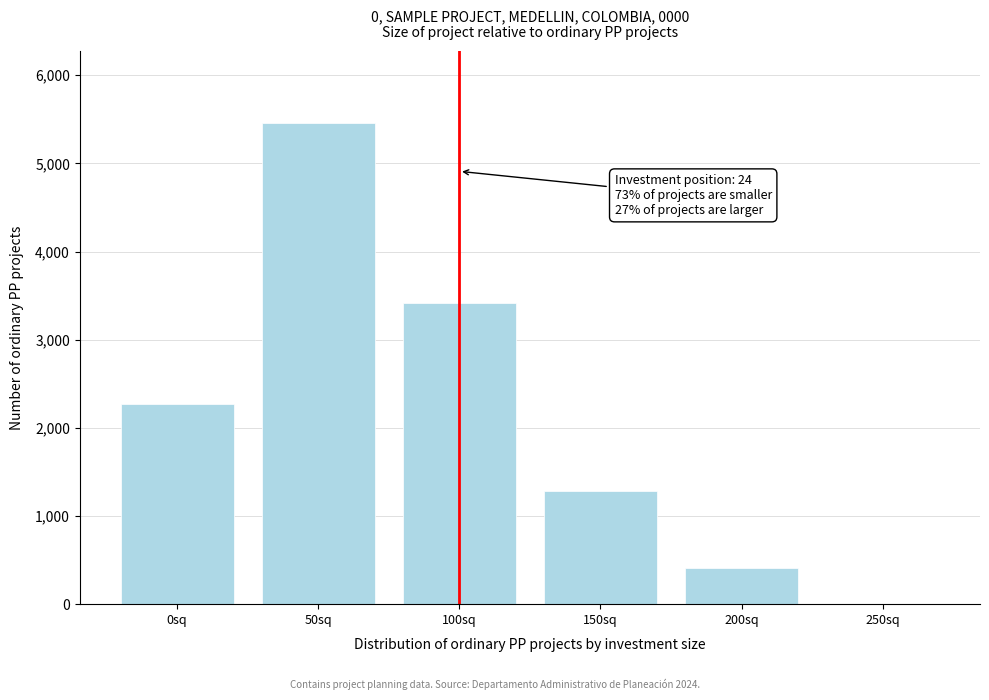

Reading right to left, what are all the values shown in this chart?

250sq=0	200sq=412	150sq=1287	100sq=3412	50sq=5456	0sq=2268